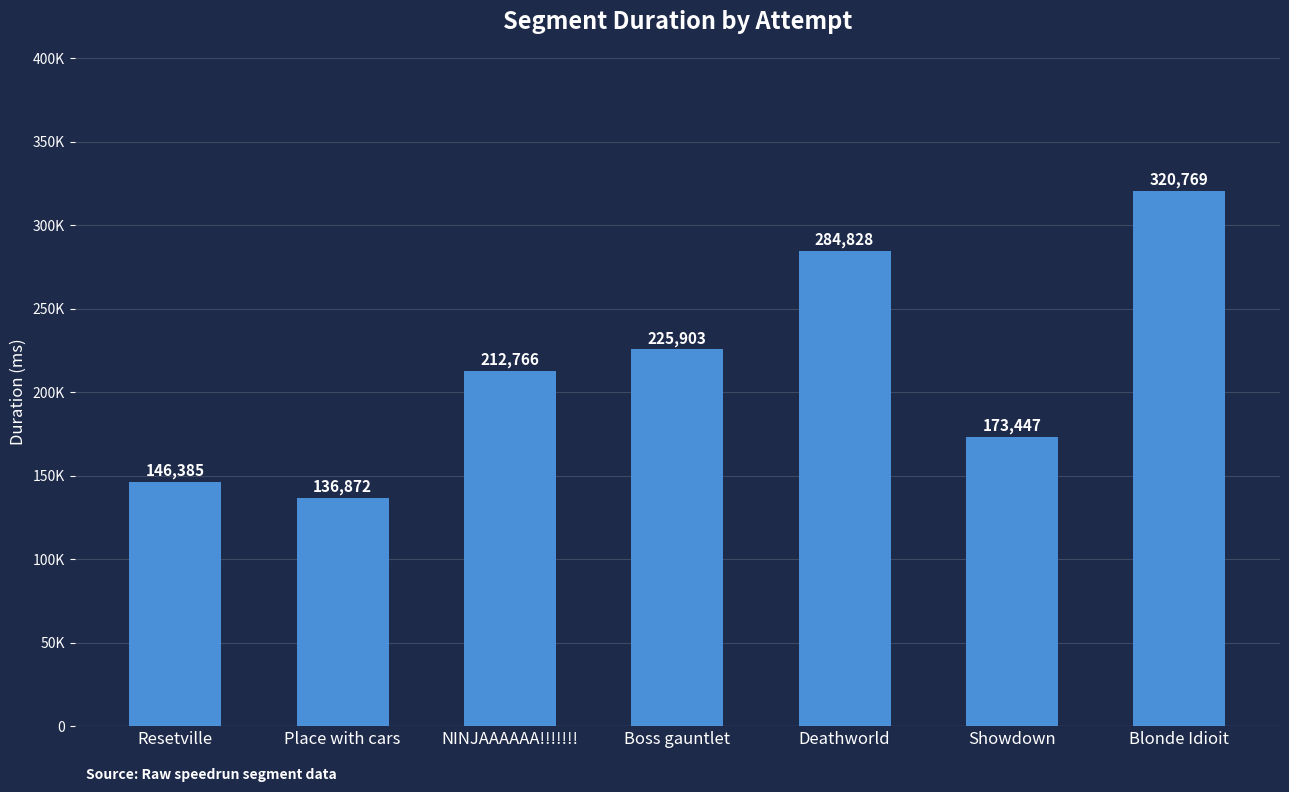

What is the change in value from Place with cars to Deathworld?

+147955.3